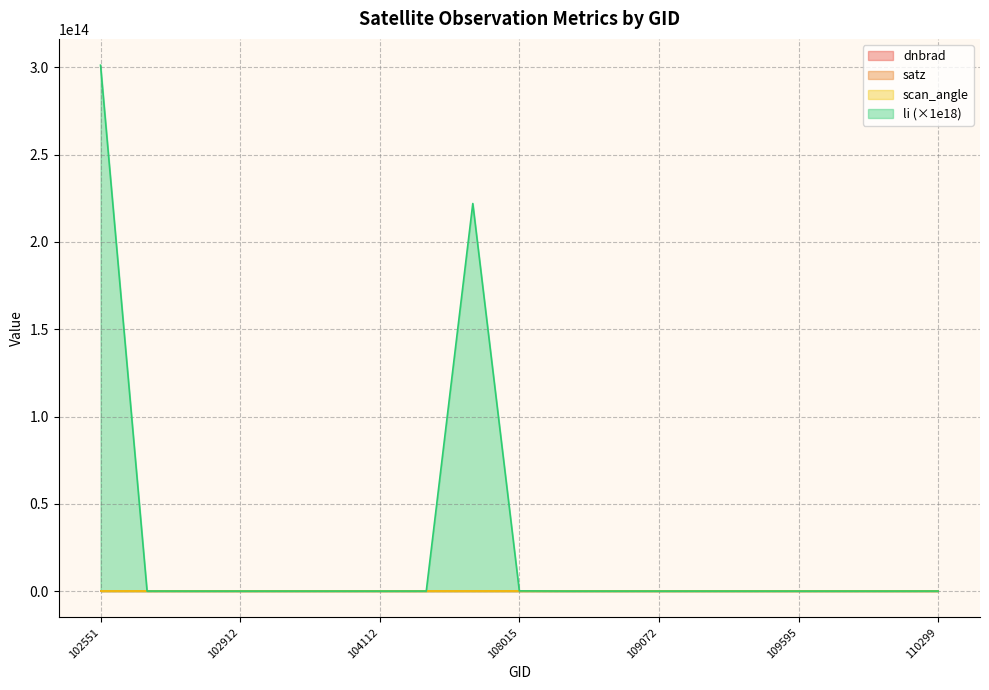

How many data points in satz are less than 43?

9